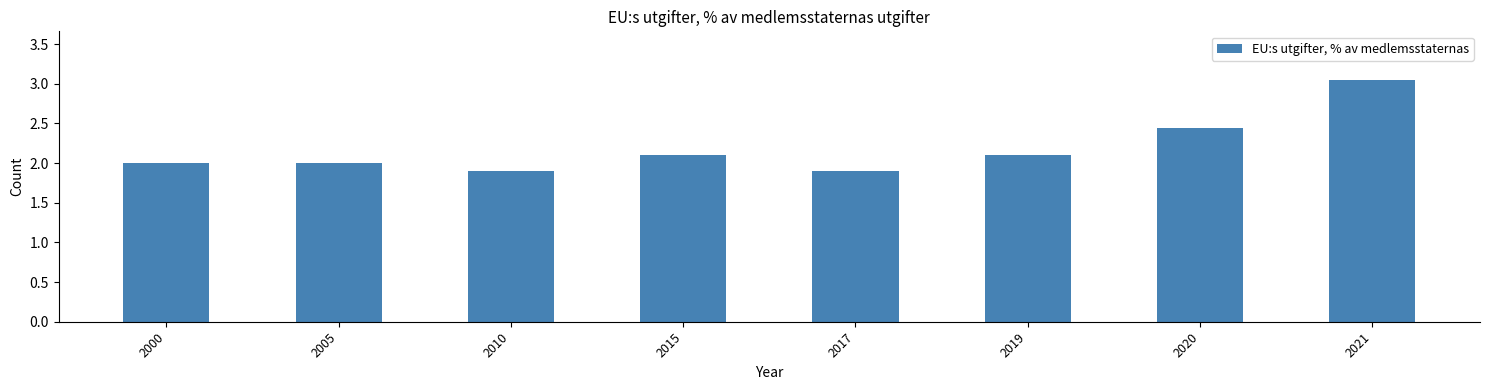

What is the difference between the maximum and second lowest values?

1.2